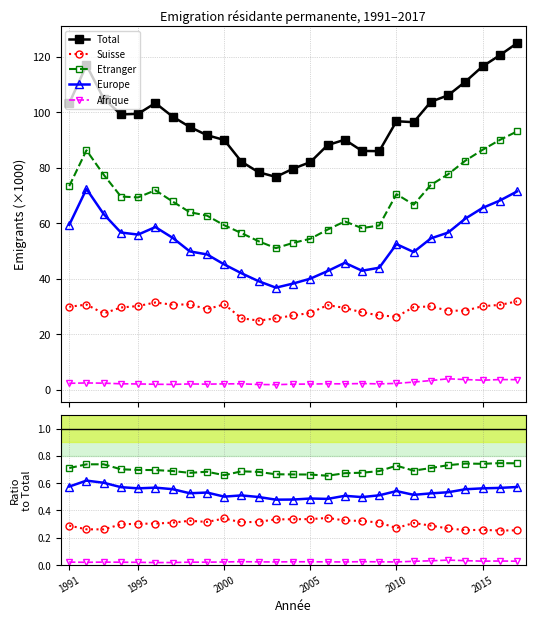

What position from the right is 8?

19